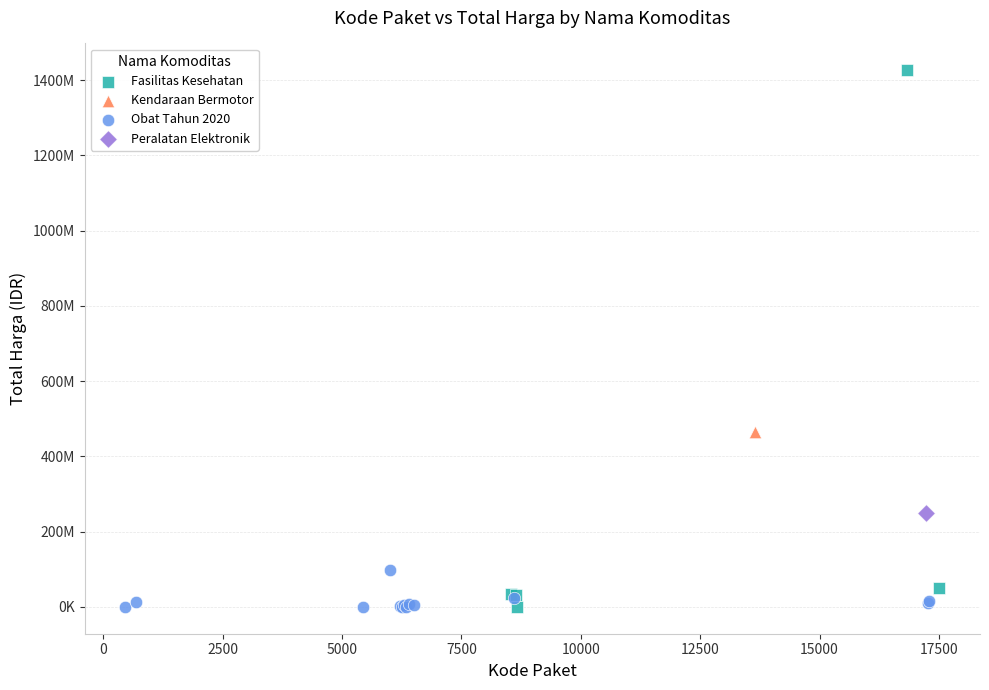

What are all the series names shown in the legend?

Fasilitas Kesehatan, Kendaraan Bermotor, Obat Tahun 2020, Peralatan Elektronik